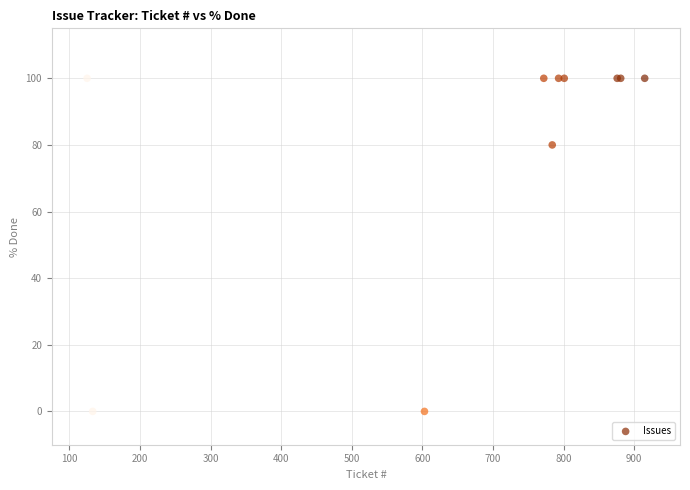

What Y value in the scatter plot is closest to 50?

80